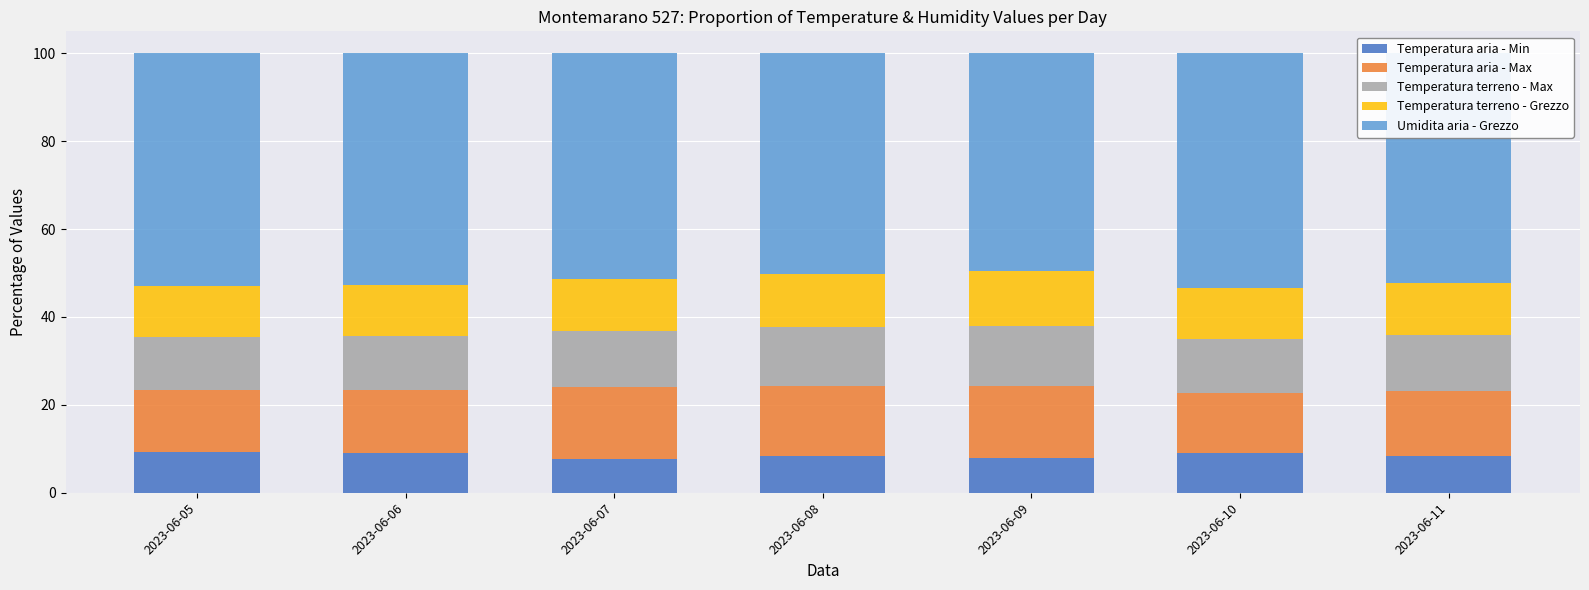

True or false: Temperatura aria - Min has a value of 7.8 at 2023-06-07.

True